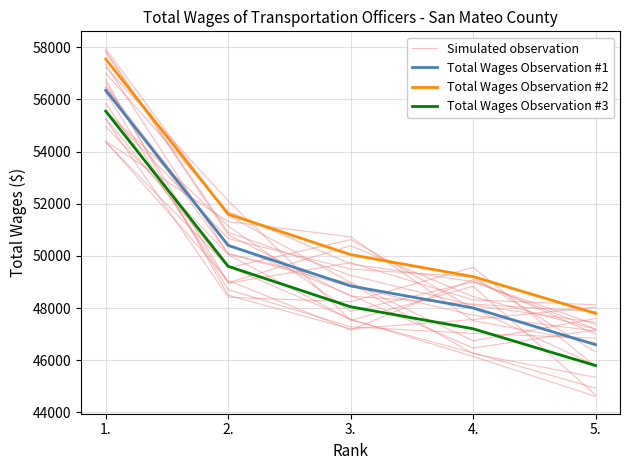

Rank the series by their maximum value, from highest to lowest.

Total Wages Observation #2, Simulated observation, Total Wages Observation #1, Total Wages Observation #3